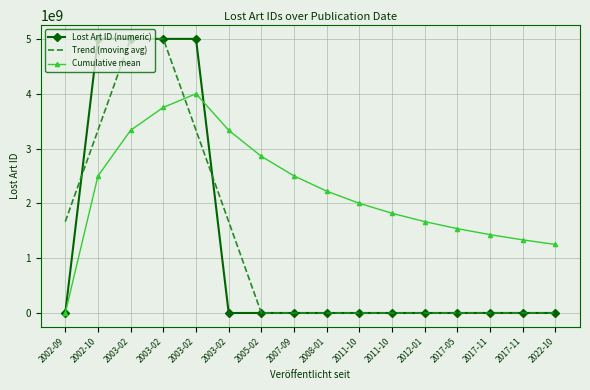

Between 2003-02 and 2012-01, which series saw the biggest shift?

Cumulative mean